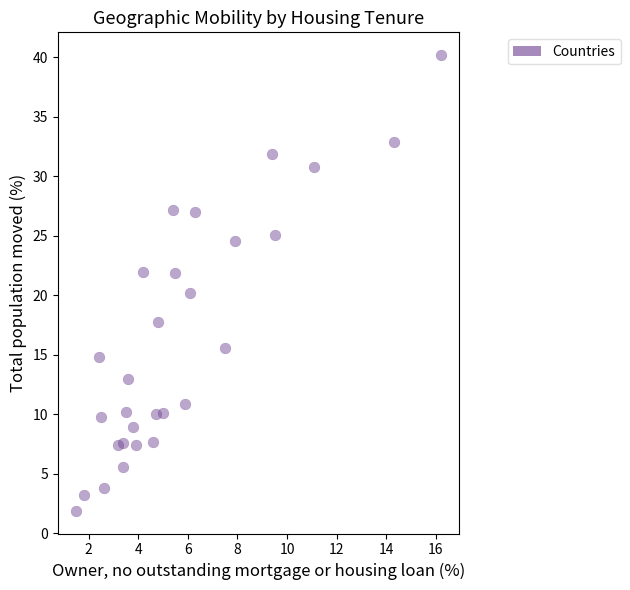

What is the range of X values (max minus min)?

14.7